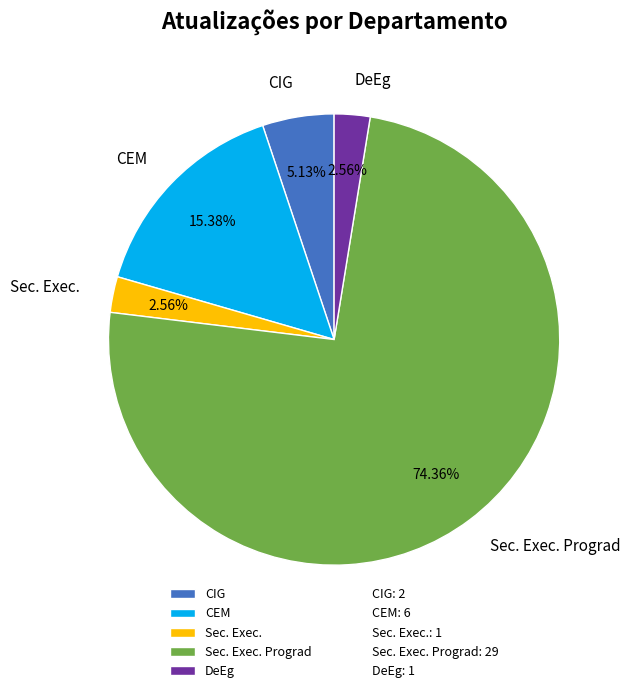

How many segments does this pie chart have?

5